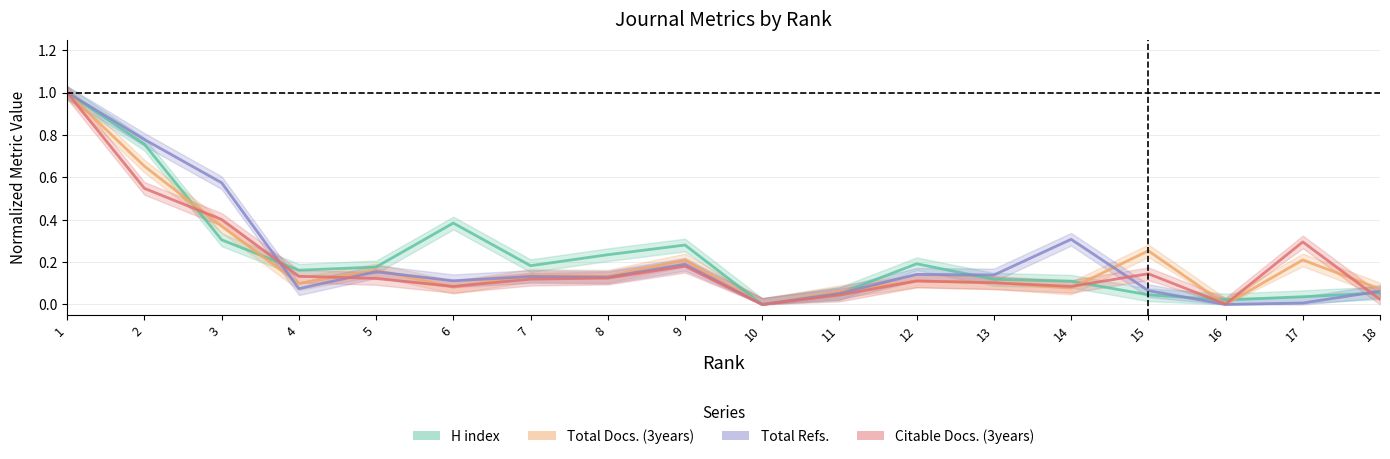

What is the value of the Citable Docs. (3years) point at the 3rd from the left?

0.4